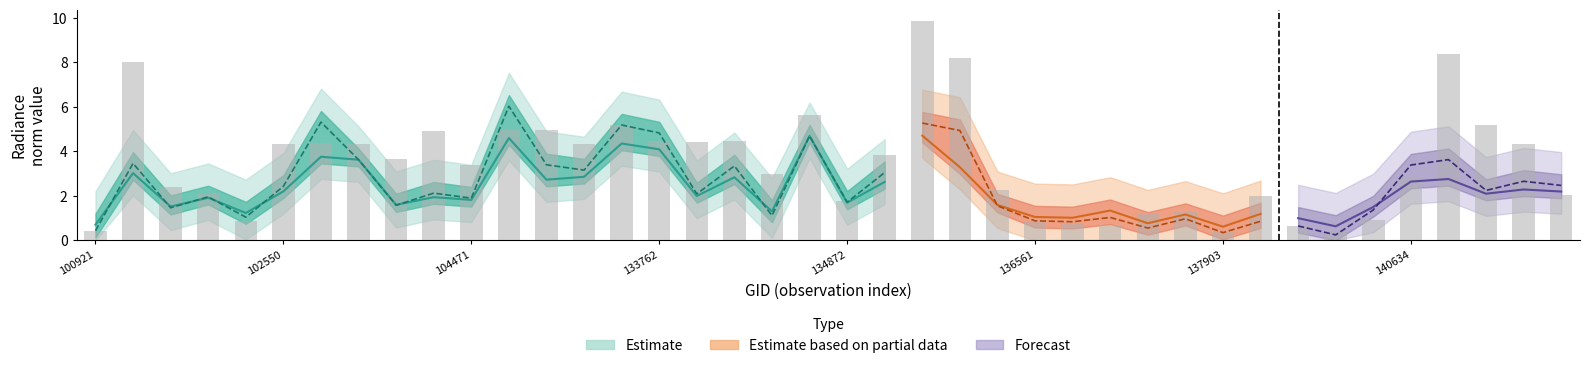

Which has a higher value, 134492 or 102550?

102550